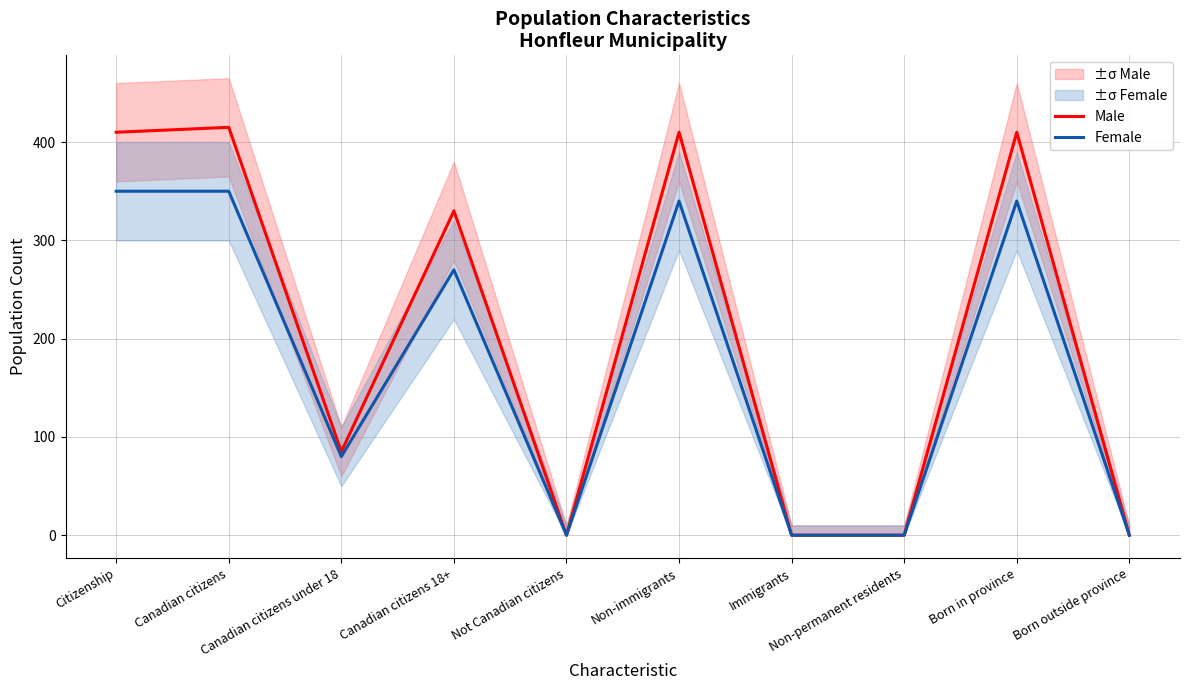

True or false: Female and Male intersect in this chart.

False